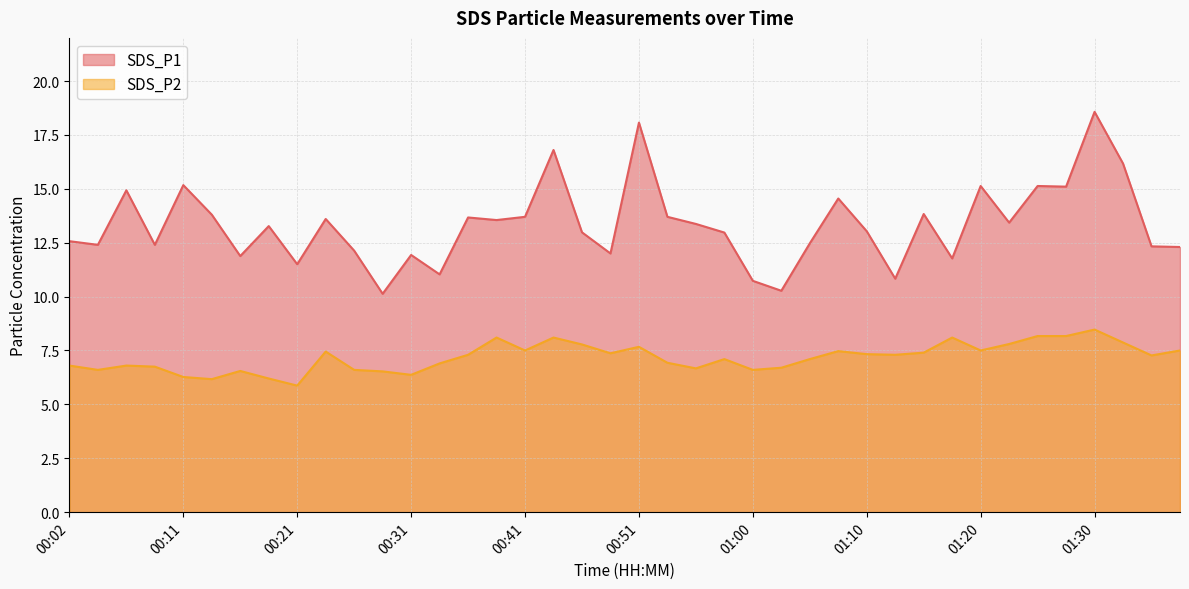

Reading right to left, what are all the values shown in this chart?

SDS_P1: 12.3	12.3	16.2	18.6	15.1	15.1	13.4	15.1	11.8	13.8	10.8	13.0	14.6	12.5	10.3	10.7	13.0	13.4	13.7	18.1	12.0	13.0	16.8	13.7	13.6	13.7	11.0	11.9	10.1	12.1	13.6	11.5	13.3	11.9	13.8	15.2	12.4	14.9	12.4	12.6
SDS_P2: 7.5	7.3	7.9	8.5	8.2	8.2	7.8	7.5	8.1	7.4	7.3	7.3	7.5	7.1	6.7	6.6	7.1	6.7	6.9	7.7	7.4	7.8	8.1	7.5	8.1	7.3	6.9	6.4	6.5	6.6	7.5	5.9	6.2	6.5	6.2	6.3	6.8	6.8	6.6	6.8